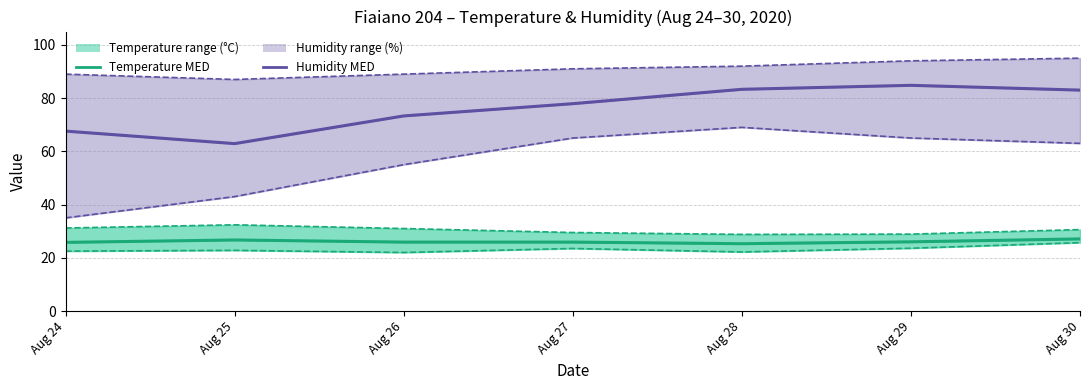

What is the lowest value of the Temp MAX series?

28.8